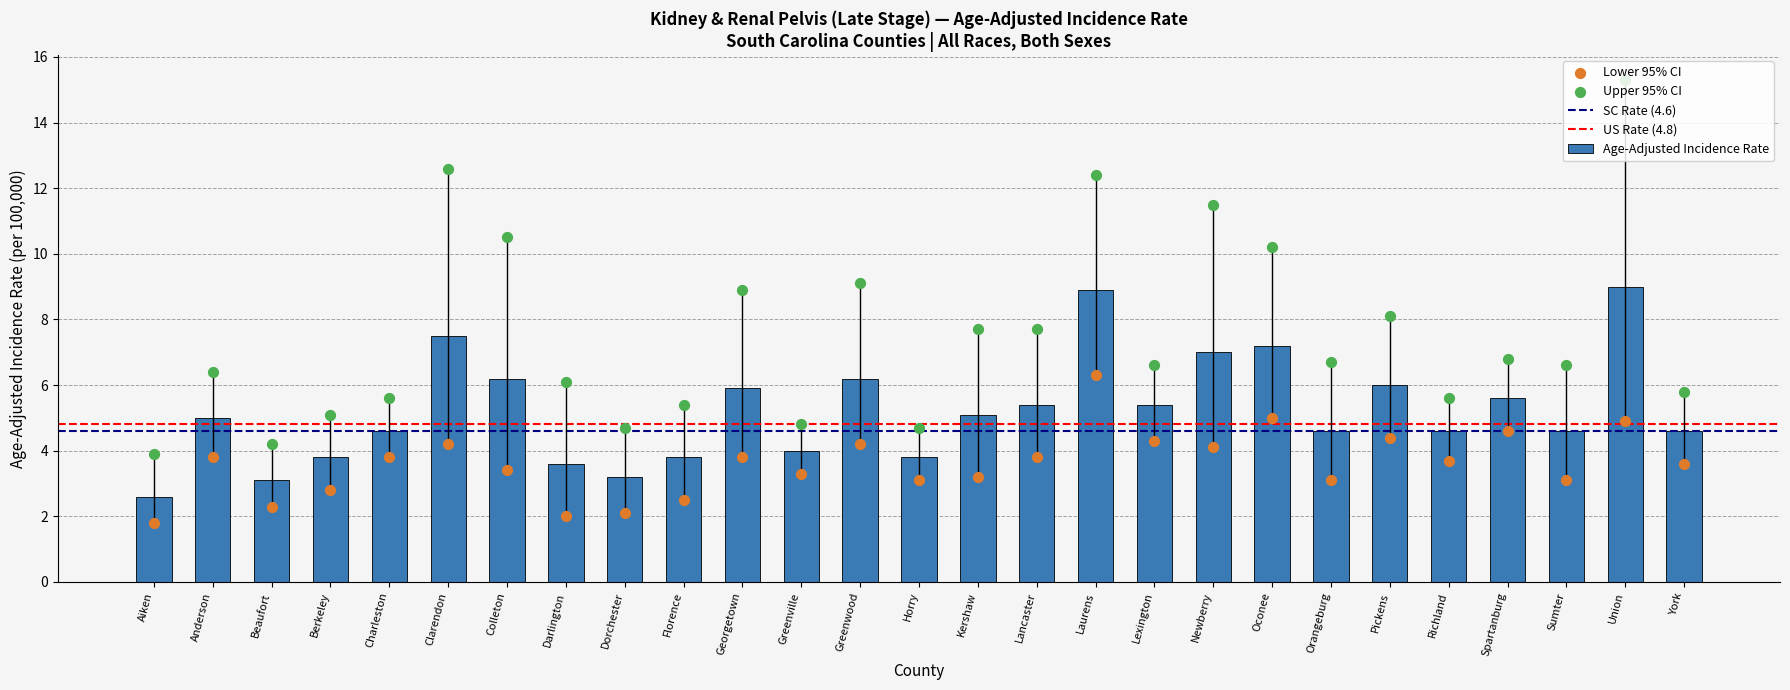

Is the value of Age-Adjusted Incidence Rate at Charleston greater than the value of Upper 95% CI at Greenville?

No